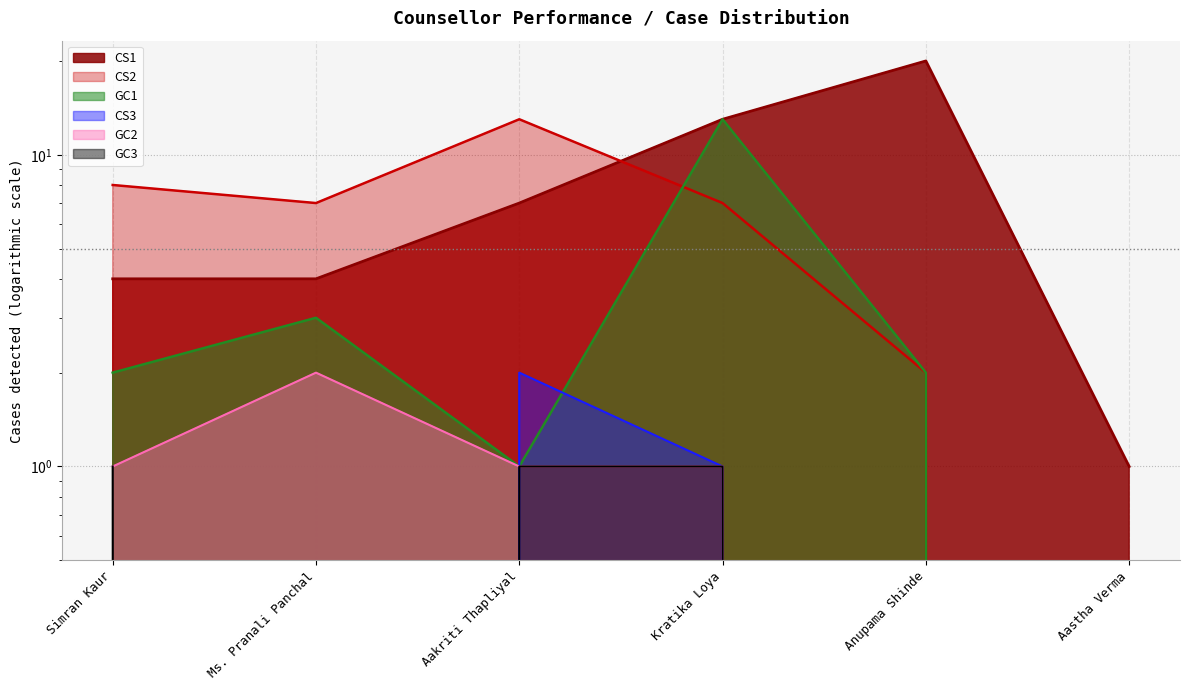

Is the value of GC3 at Anupama Shinde greater than the value of CS2 at Aakriti Thapliyal?

No